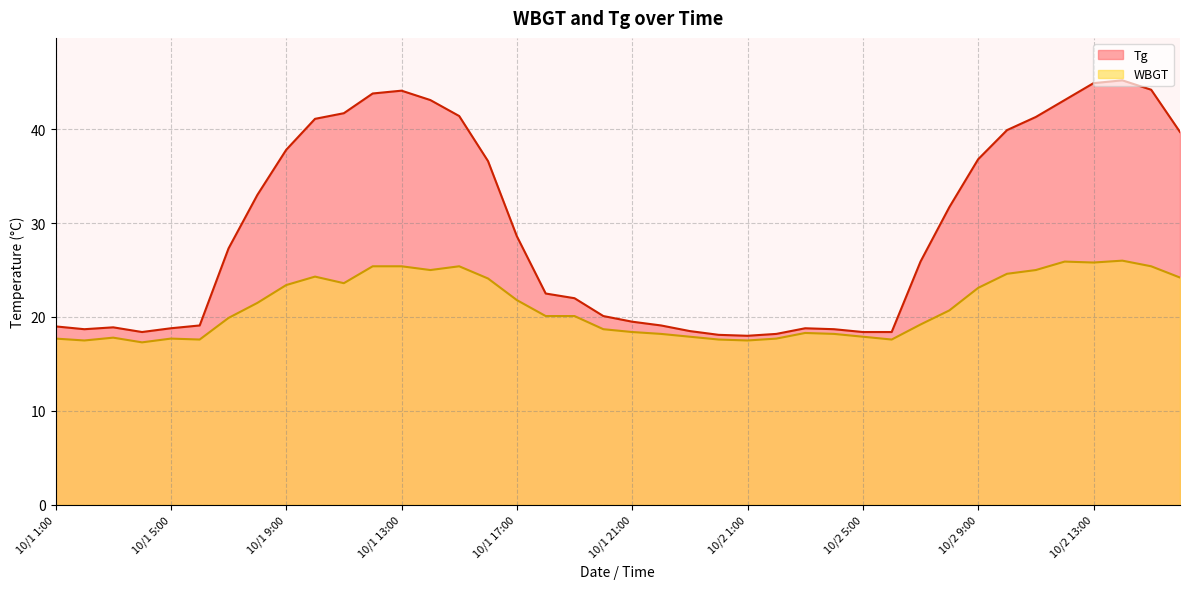

At which label is Tg closest to 31?

10/2 8:00